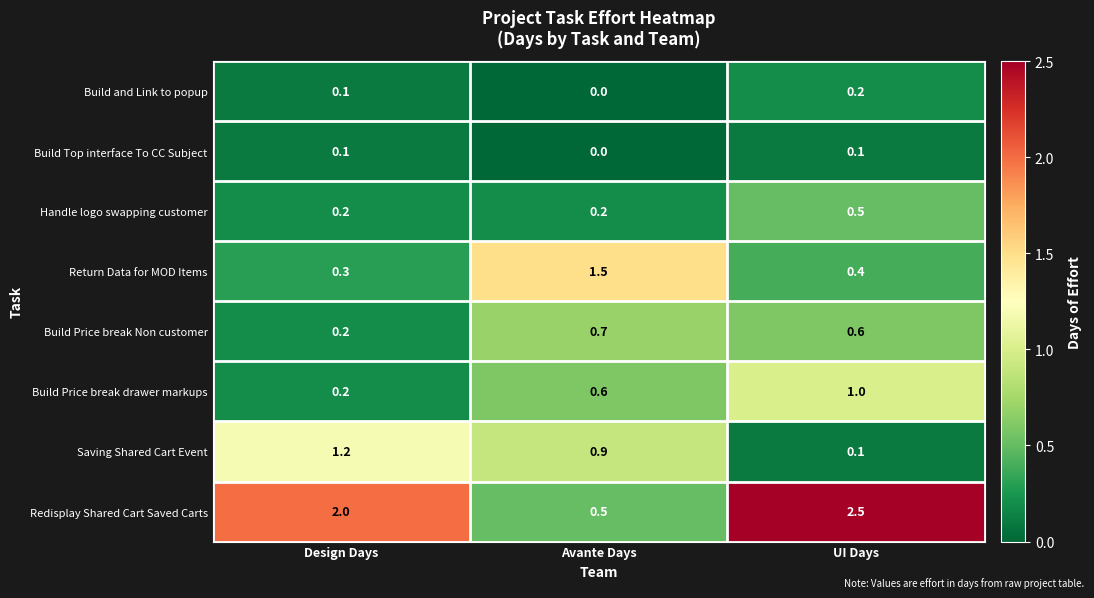

Is it true that Build Top interface To CC Subject equals 0.0 at Avante Days?

True